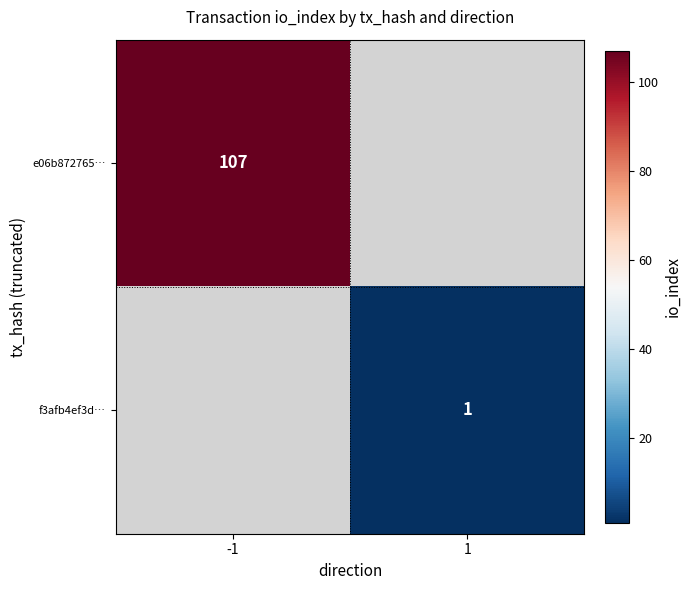

Is it true that e06b872765… equals 107 at -1?

True